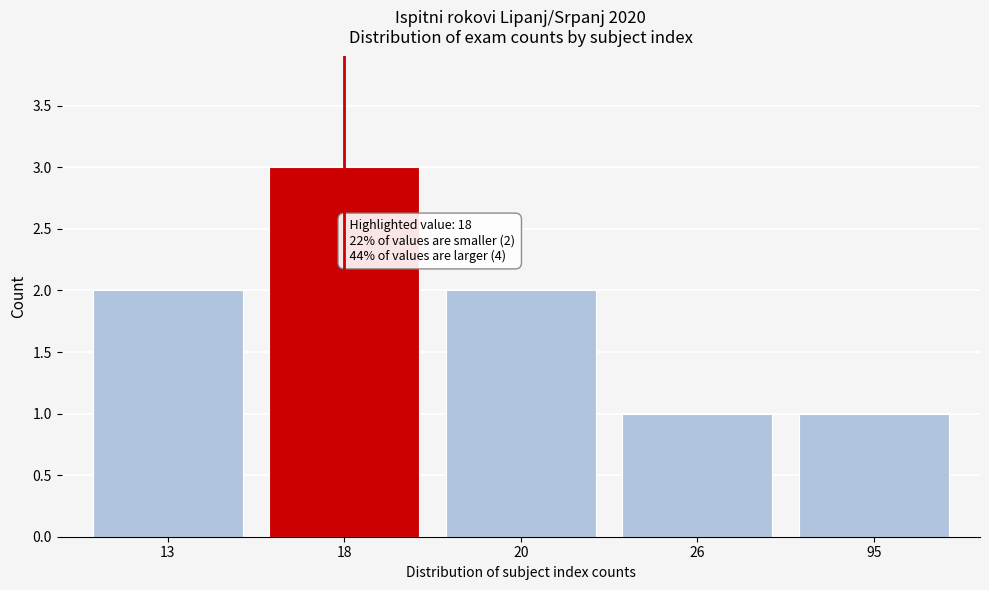

Reading right to left, transcribe all the data shown in this chart.

95=1	26=1	20=2	18=3	13=2